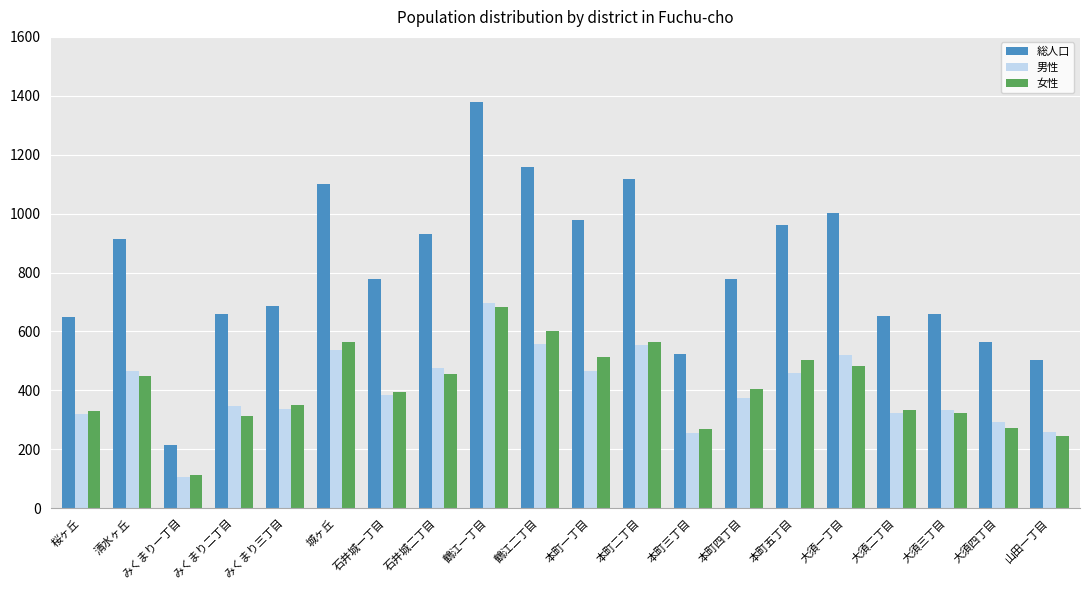

At which category is the sum across all series the highest?

鶴江一丁目